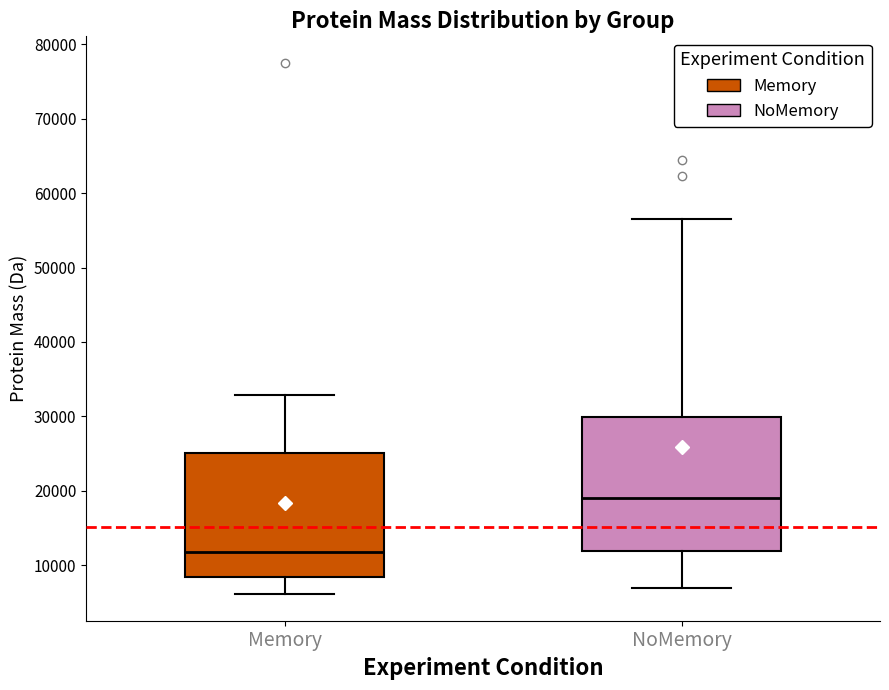

Where is the upper edge of the box for Memory on the y-axis? The values are not printed on the chart, so give them approximately, as read against the axis.

25000